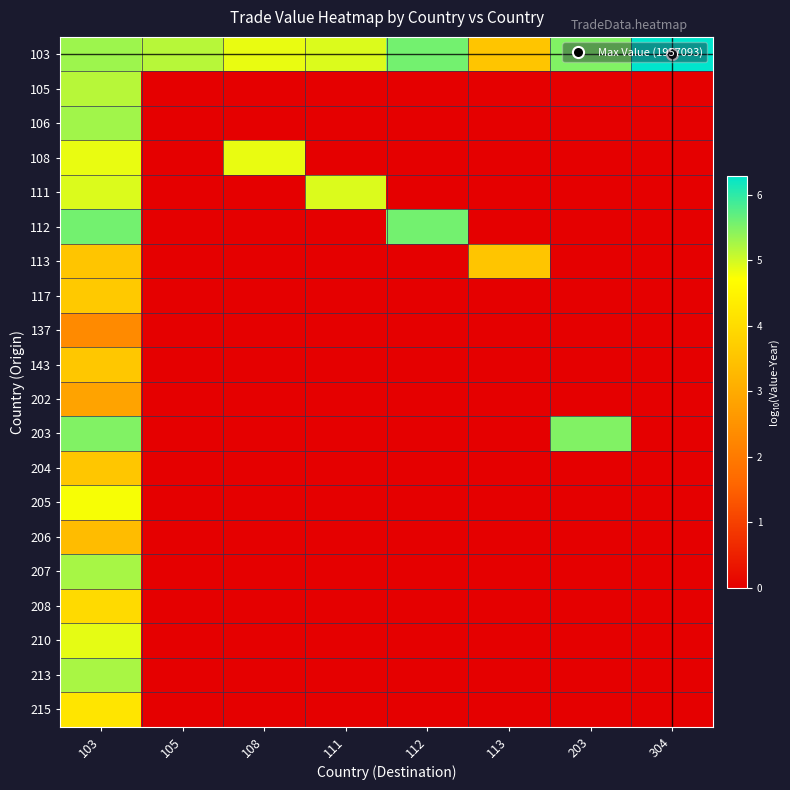

What is the total value across all series at 108?

9.7